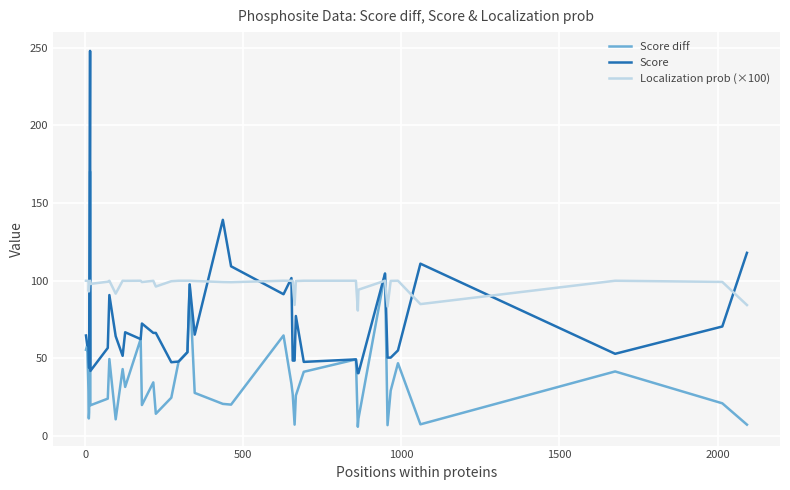

Does the chart display data point markers on the line(s)?

No